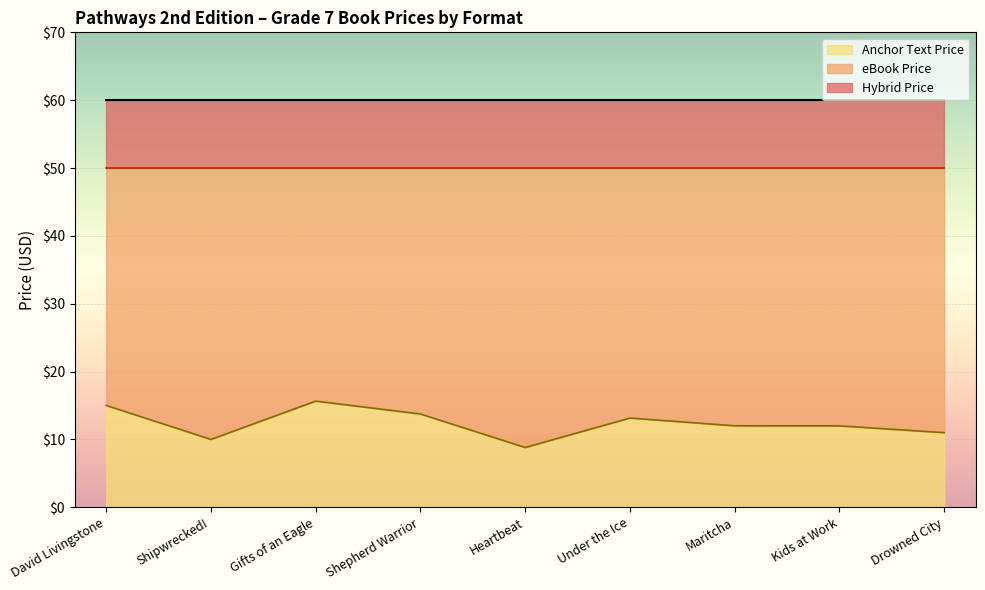

What is the label of the 4th point from the left?

Shepherd Warrior